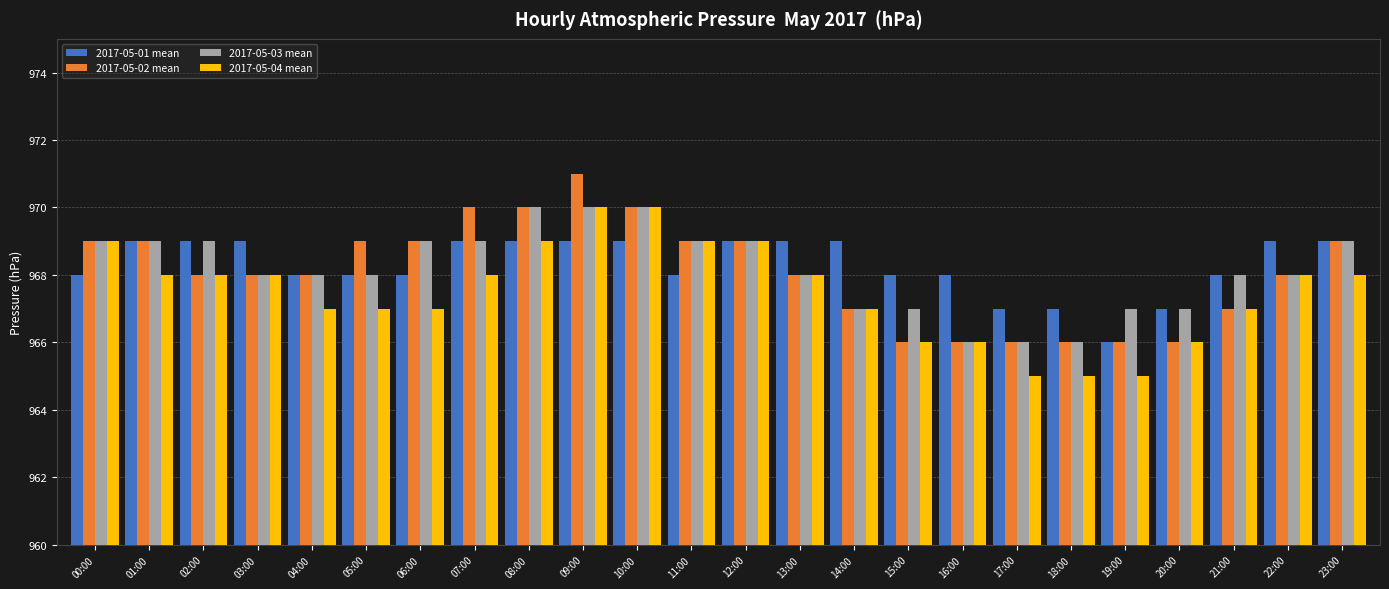

What is the sum of the 2017-05-04 mean values at 13:00 and 07:00?

1936